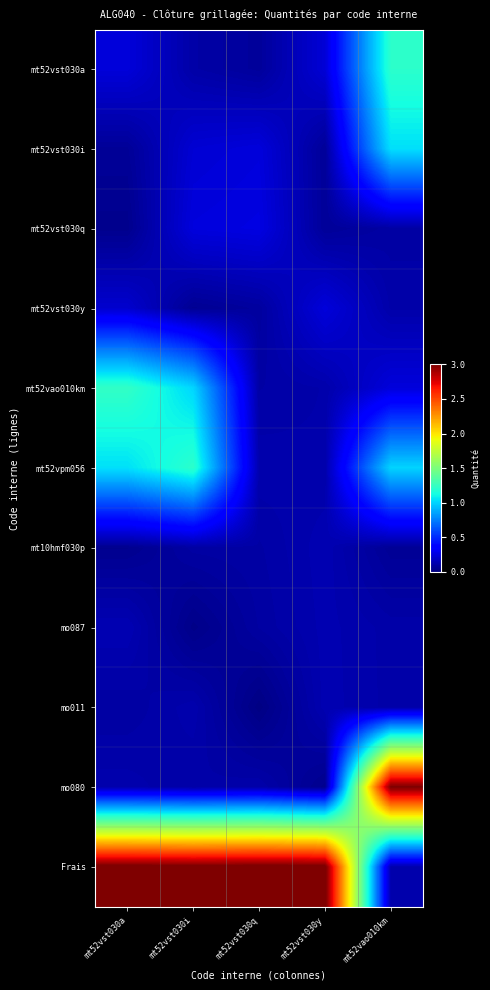

Reading left to right, what are all the values shown in this chart?

mt52vst030a: mt52vst030a=0.2	mt52vst030i=0.1	mt52vst030q=0.1	mt52vst030y=0.2	mt52vao010km=1.2
mt52vst030i: mt52vst030a=0.1	mt52vst030i=0.2	mt52vst030q=0.2	mt52vst030y=0.1	mt52vao010km=1.0
mt52vst030q: mt52vst030a=0.0	mt52vst030i=0.2	mt52vst030q=0.3	mt52vst030y=0.1	mt52vao010km=0.1
mt52vst030y: mt52vst030a=0.2	mt52vst030i=0.1	mt52vst030q=0.1	mt52vst030y=0.2	mt52vao010km=0.1
mt52vao010km: mt52vst030a=1.2	mt52vst030i=1.0	mt52vst030q=0.1	mt52vst030y=0.1	mt52vao010km=0.2
mt52vpm056: mt52vst030a=1.0	mt52vst030i=1.2	mt52vst030q=0.1	mt52vst030y=0.1	mt52vao010km=1.0
mt10hmf030p: mt52vst030a=0.0	mt52vst030i=0.1	mt52vst030q=0.1	mt52vst030y=0.1	mt52vao010km=0.1
mo087: mt52vst030a=0.1	mt52vst030i=0.0	mt52vst030q=0.1	mt52vst030y=0.1	mt52vao010km=0.1
mo011: mt52vst030a=0.1	mt52vst030i=0.1	mt52vst030q=0.0	mt52vst030y=0.1	mt52vao010km=0.1
mo080: mt52vst030a=0.1	mt52vst030i=0.1	mt52vst030q=0.1	mt52vst030y=0.0	mt52vao010km=3.0
Frais: mt52vst030a=3.0	mt52vst030i=3.0	mt52vst030q=3.0	mt52vst030y=3.0	mt52vao010km=0.1